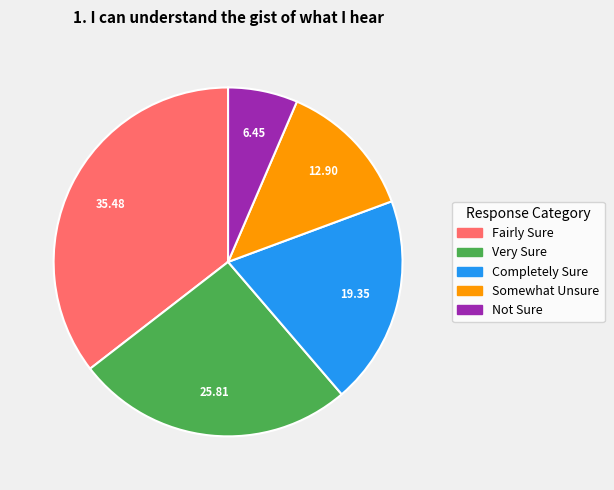

Which slice is the smallest?

Not Sure